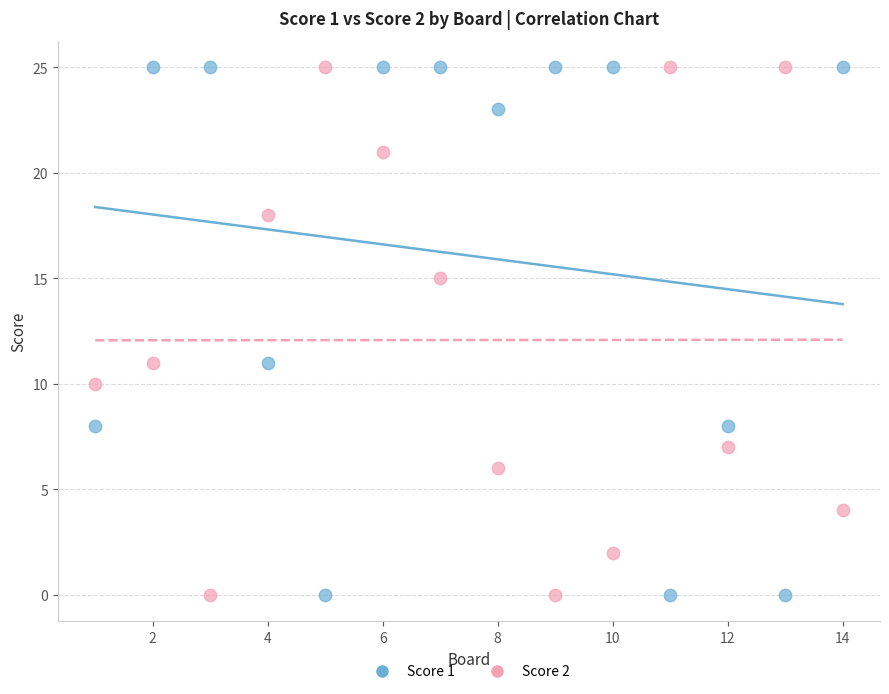

What are all the series names shown in the legend?

Score 1, Score 2